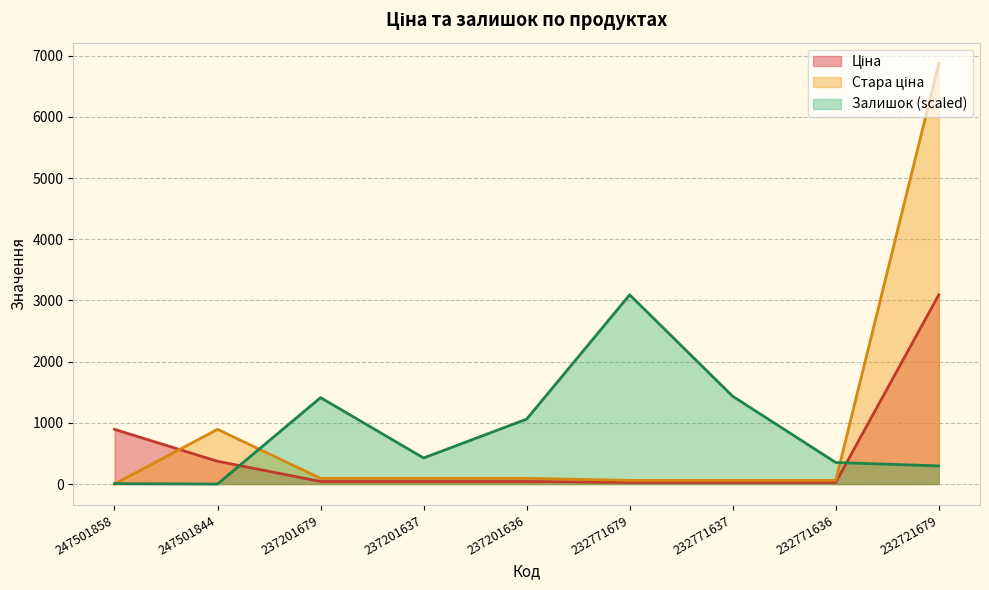

Between 232771637 and 247501858, which is larger?

247501858